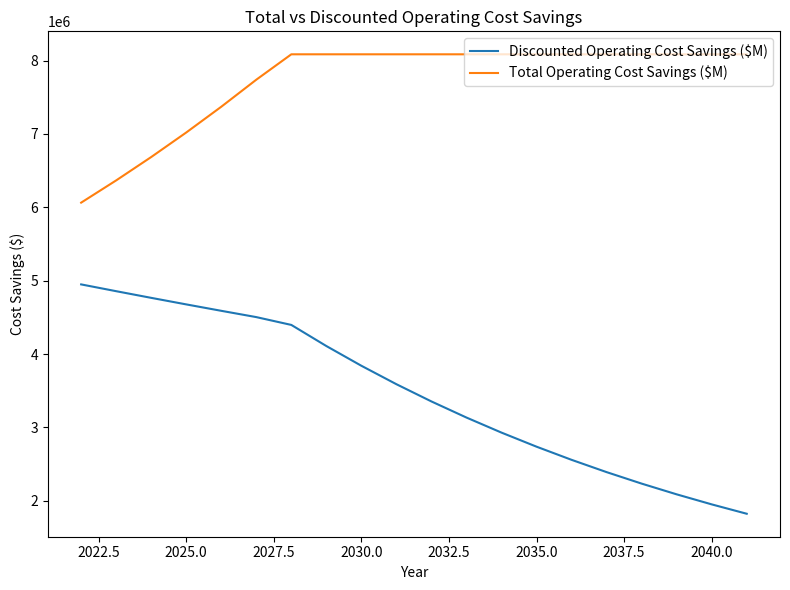

What is the greatest value displayed?

8084762.5